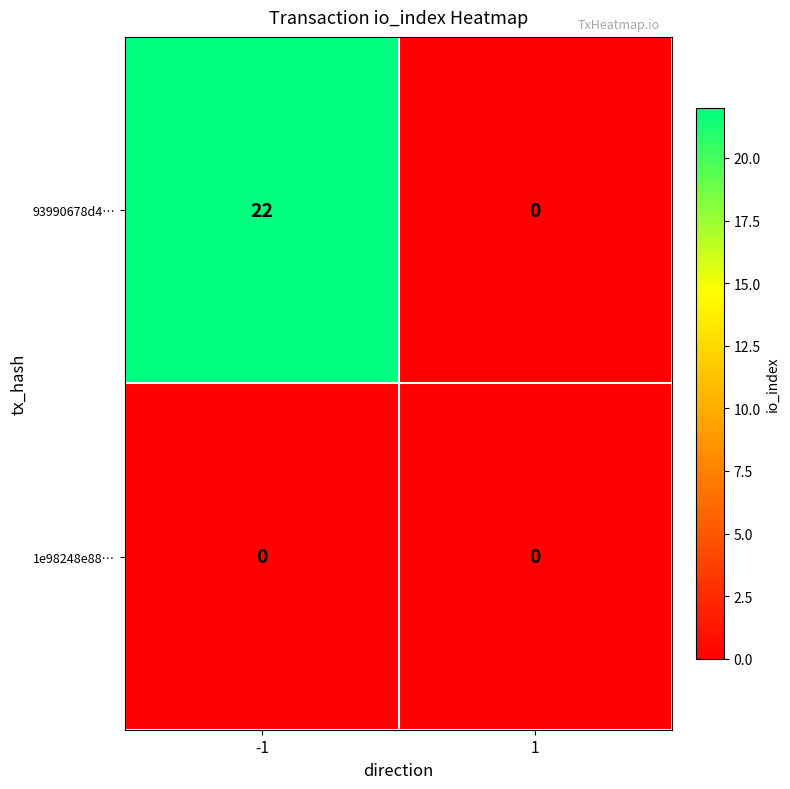

Which series has the widest spread of values?

93990678d4…